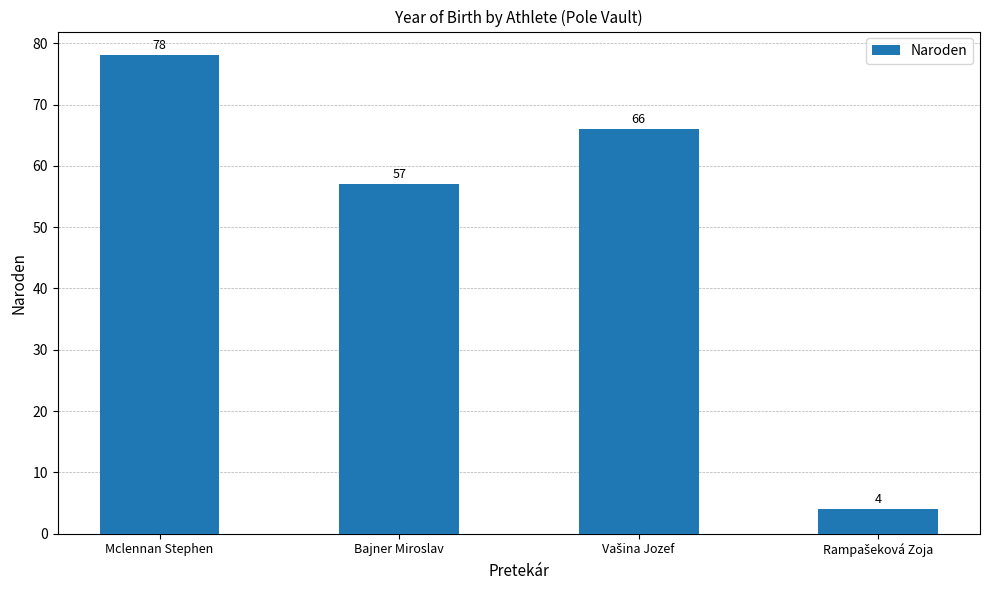

How many data points are less than 66?

2